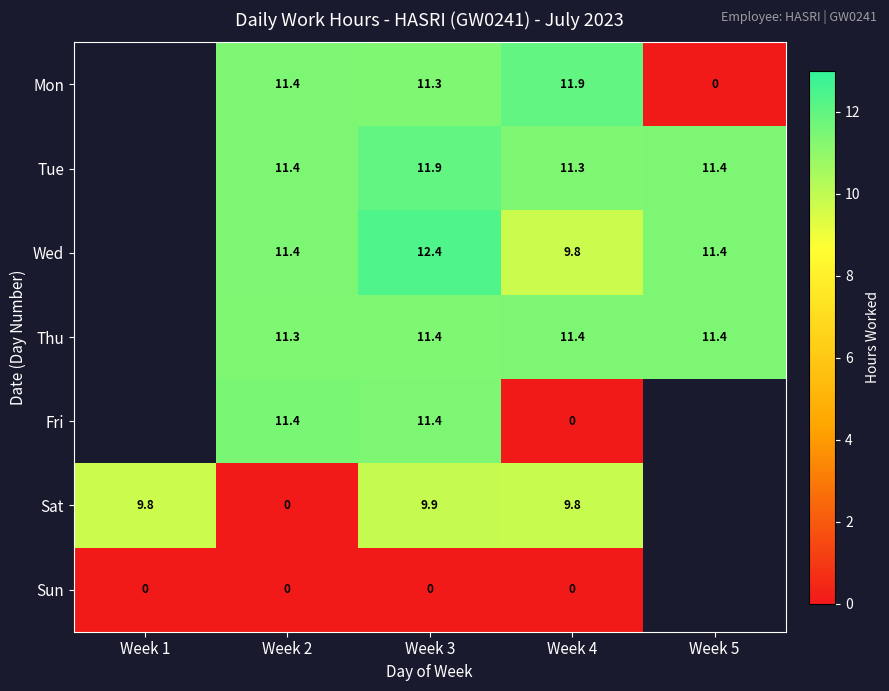

The Fri series shows 5.1 at Week 3. True or false?

False